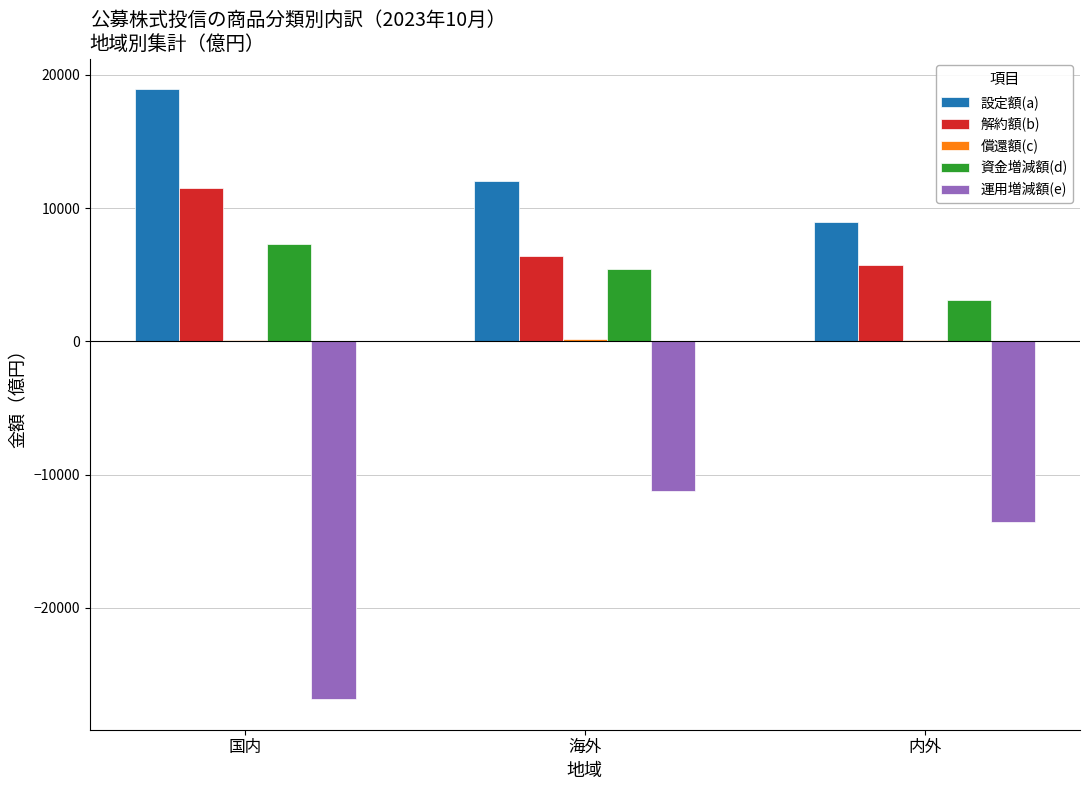

The 設定額(a) series shows 25880 at 国内. True or false?

False